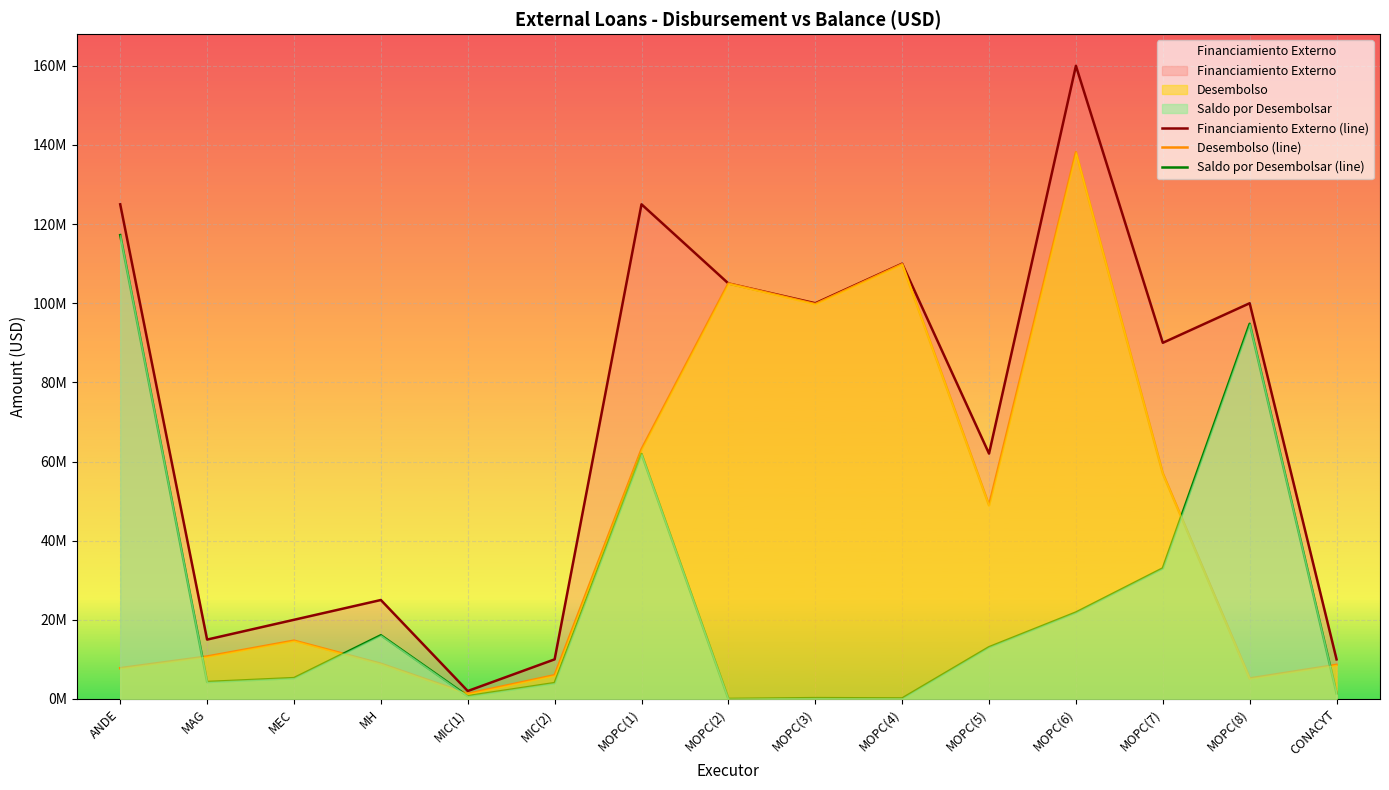

What is the difference between the highest and lowest values at MOPC(1)?

63089640.0